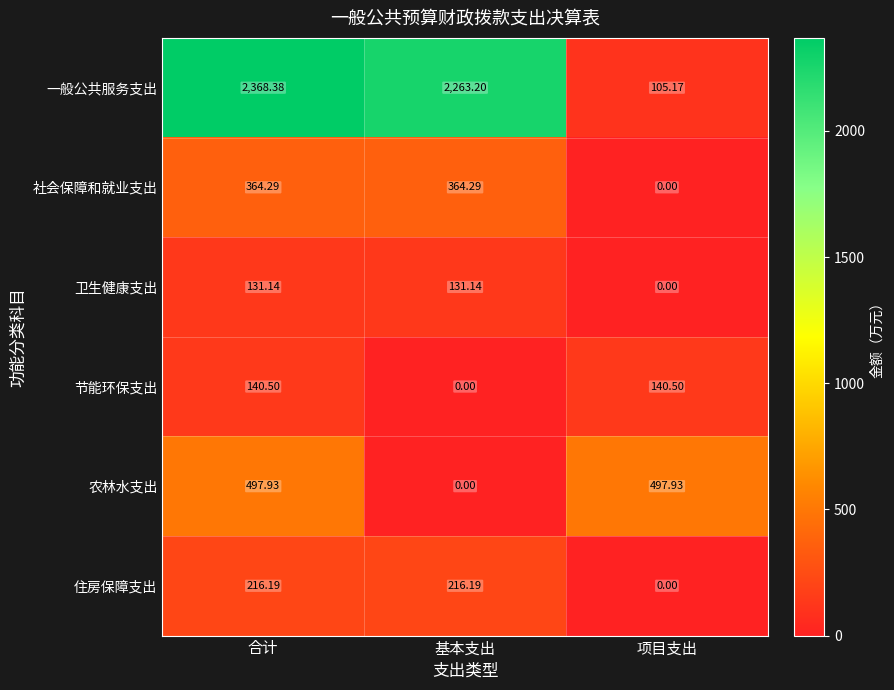

Rank the series by their maximum value, from highest to lowest.

一般公共服务支出, 农林水支出, 社会保障和就业支出, 住房保障支出, 节能环保支出, 卫生健康支出